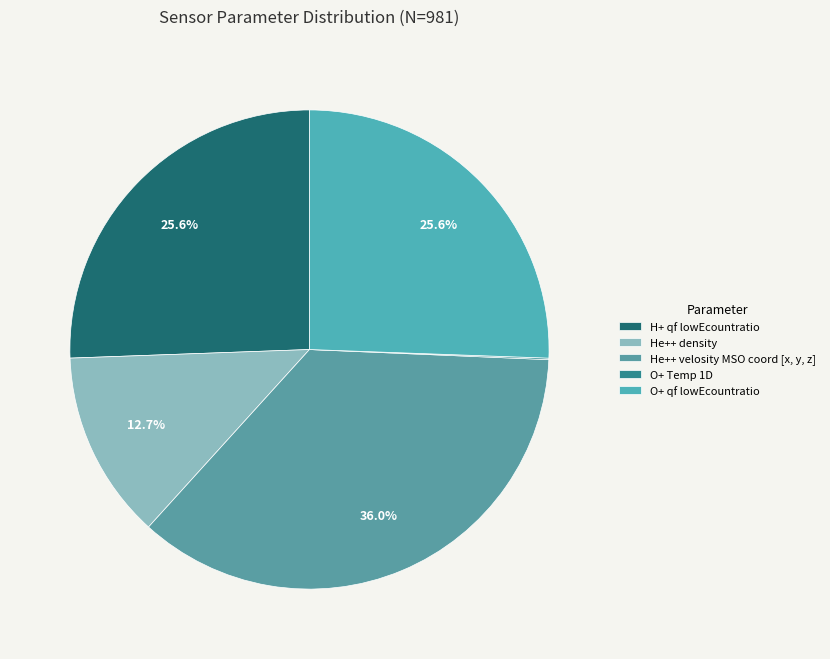

Which category has the biggest portion of the pie?

He++ velosity MSO coord [x, y, z]